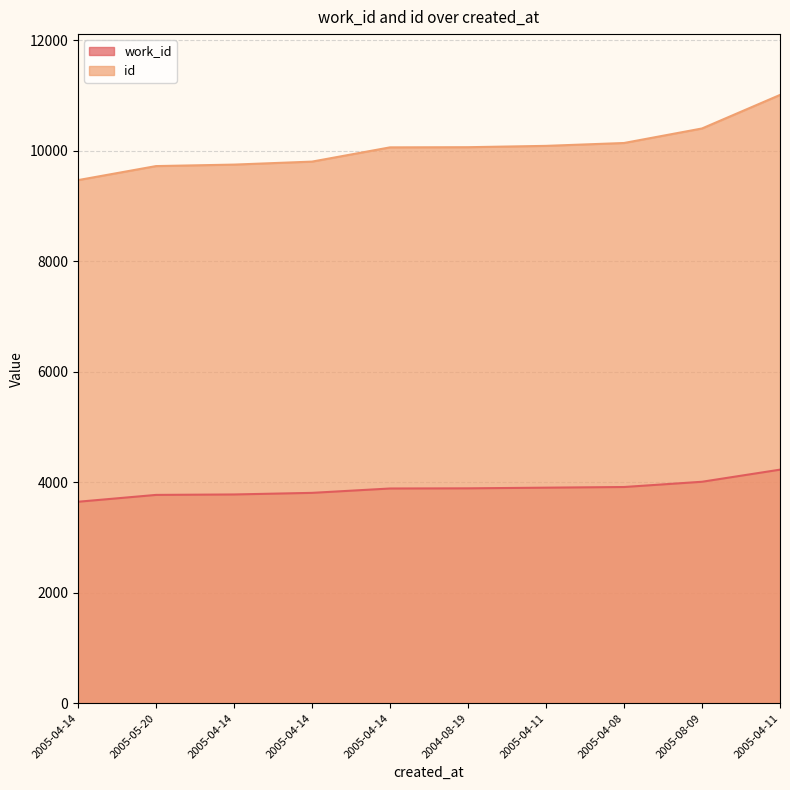

How many values in the id series are below 10067?

5